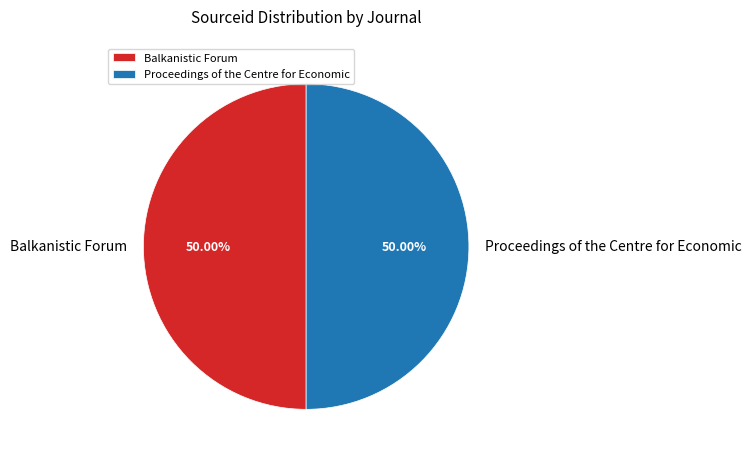

Count the number of slices in the pie.

2